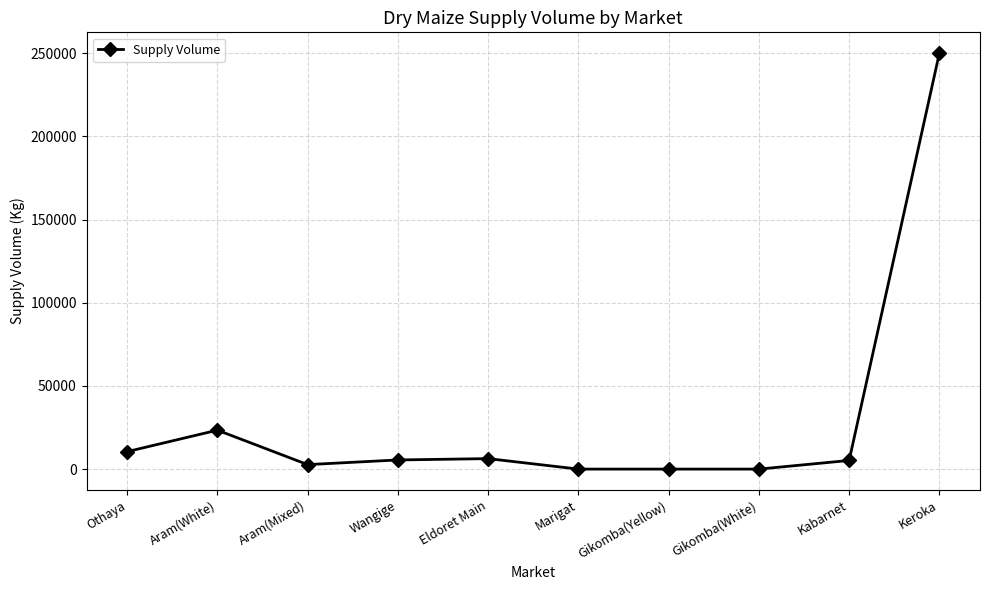

Which category has the highest value across all series?

Keroka